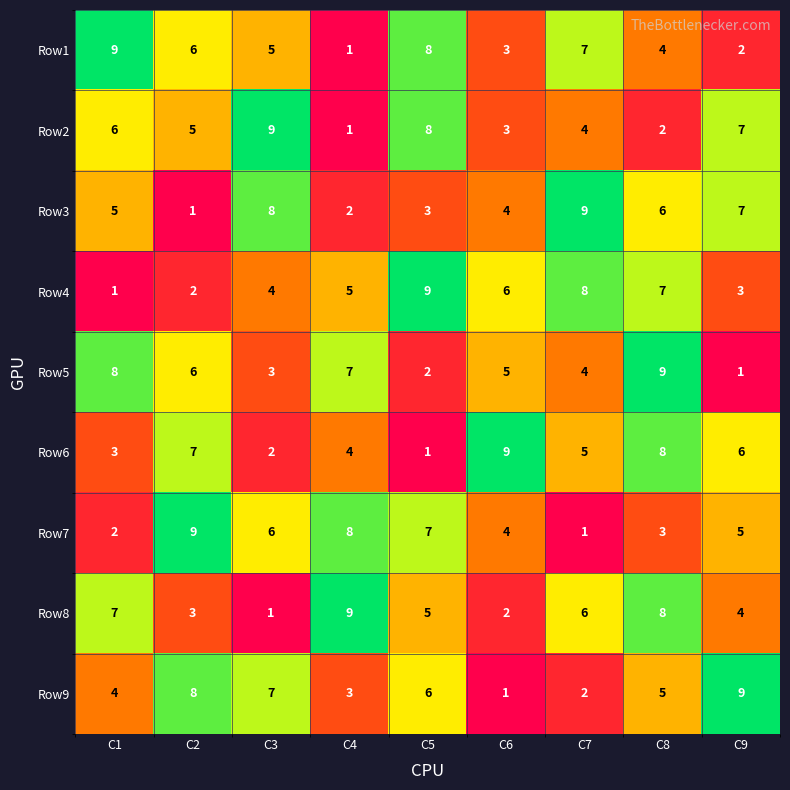

At which label does Row3 reach its minimum?

C2